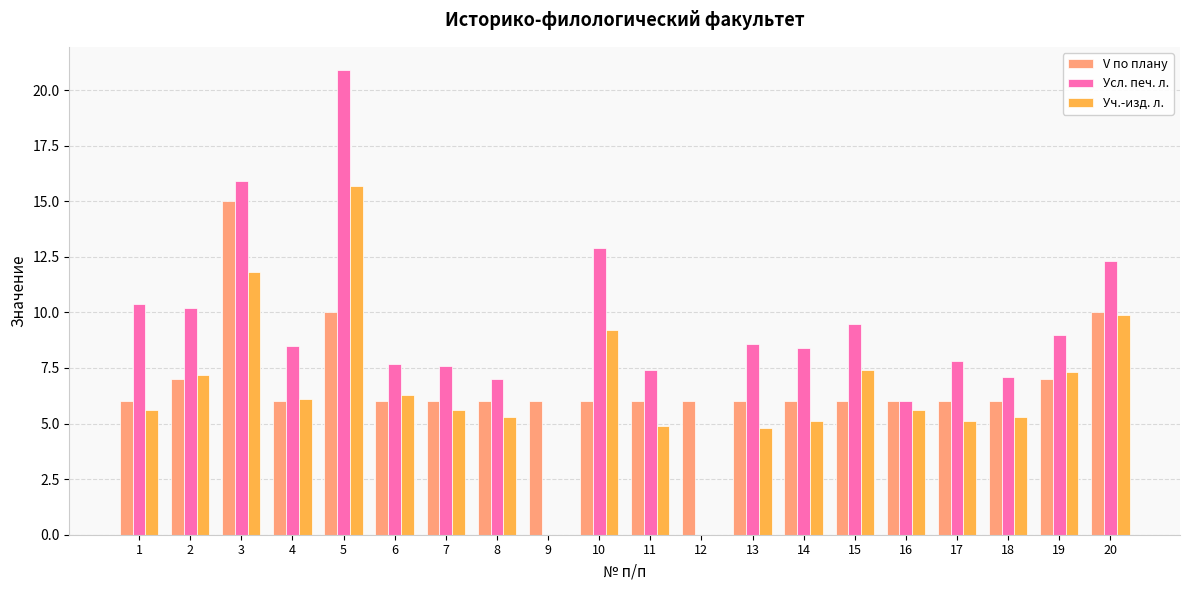

What is the sum of all V по плану values?

139.0